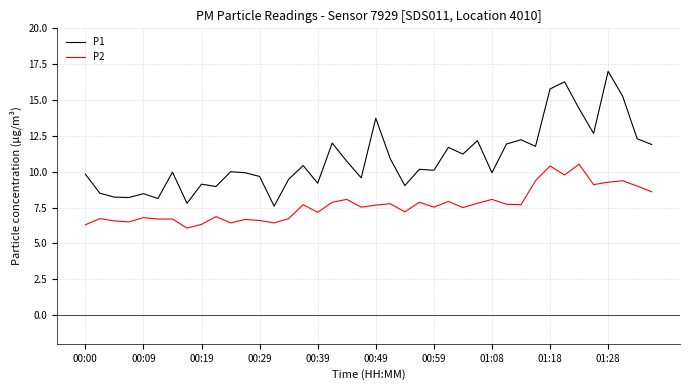

Which series has the widest spread of values?

P1